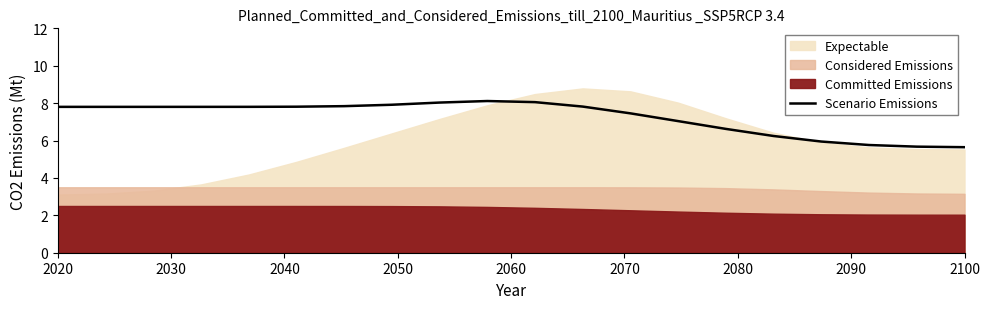

True or false: Scenario Emissions has a value of 7.8 at 2020.

True